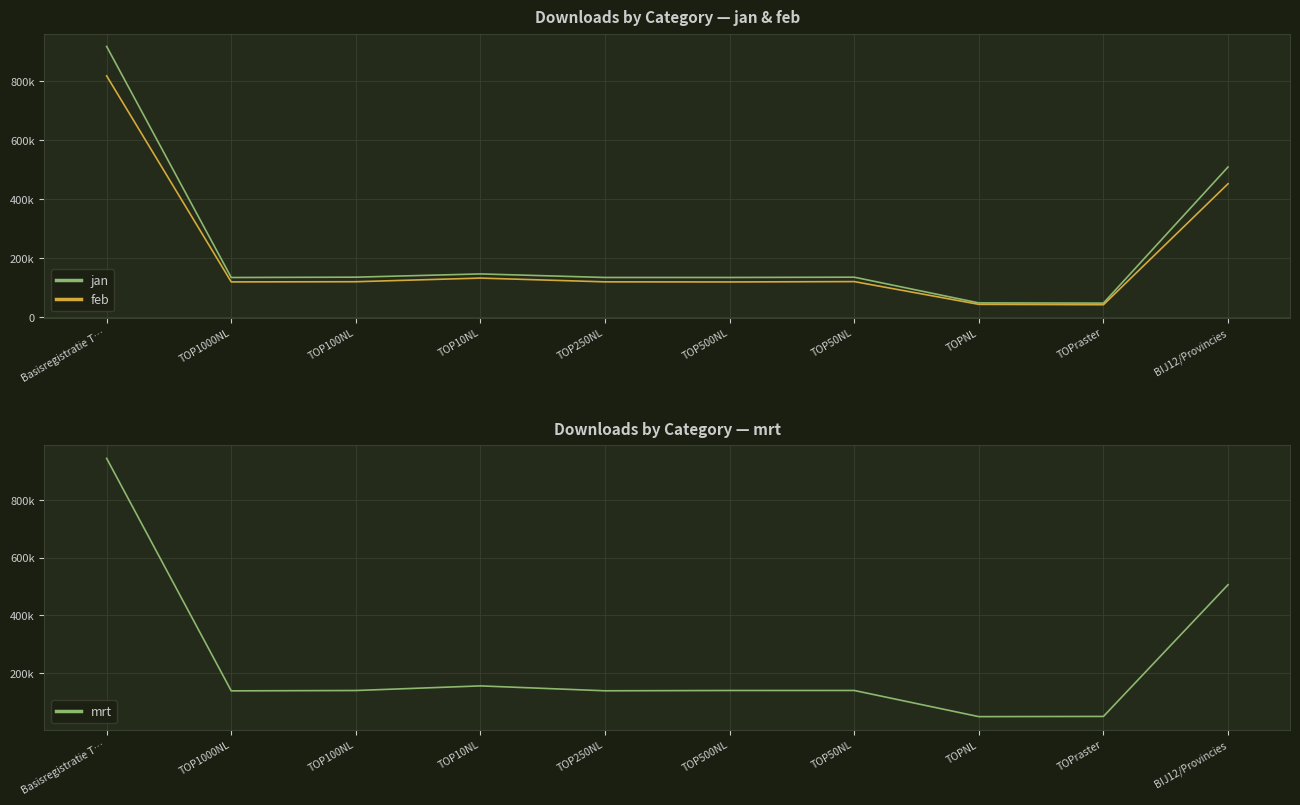

What is the value of the feb point at the 9th from the left?

42225